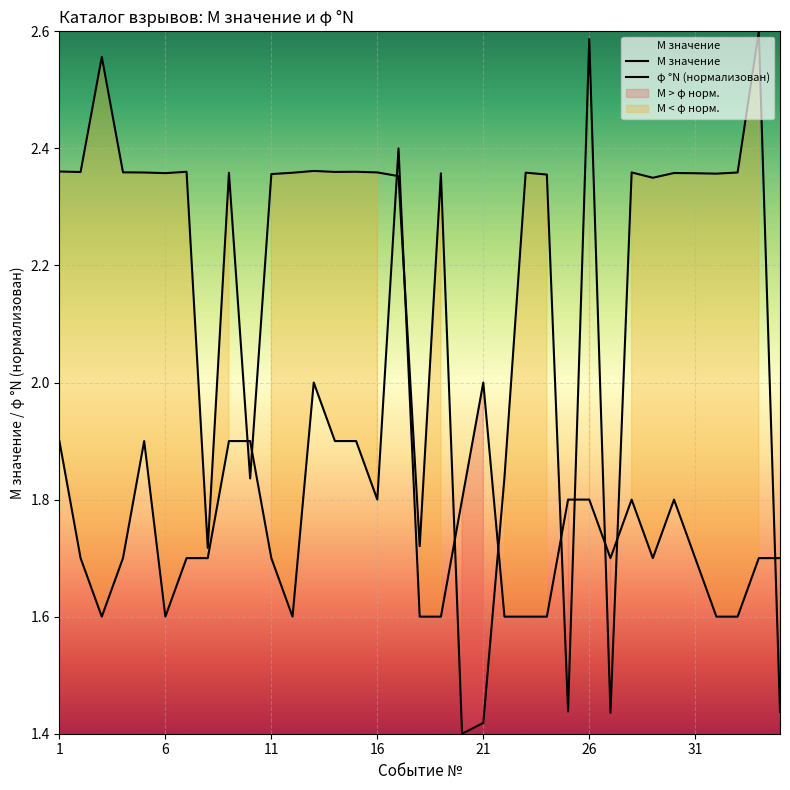

Between 16 and 26, which is larger?

16